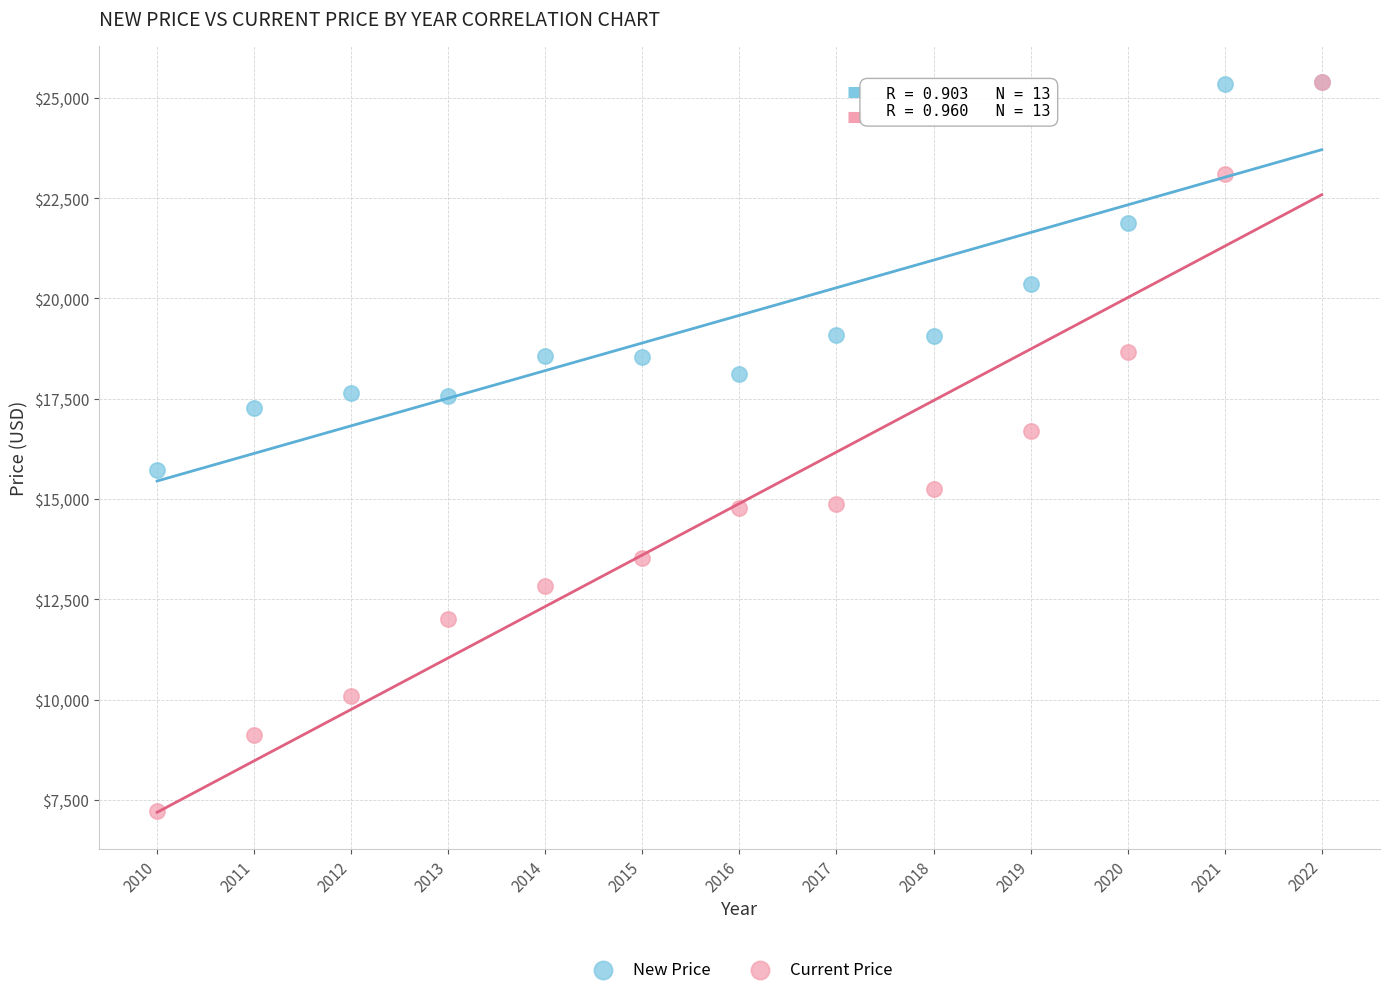

Which series contains the lowest Y value?

Current Price